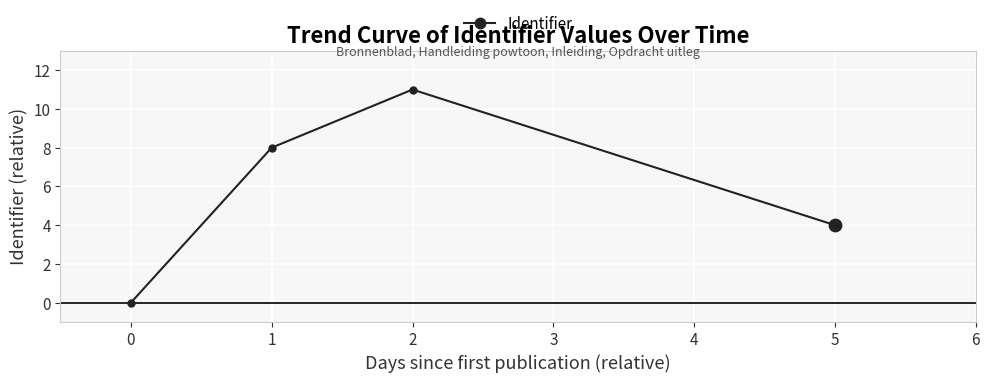

Which has a higher value, 0 or 1?

1